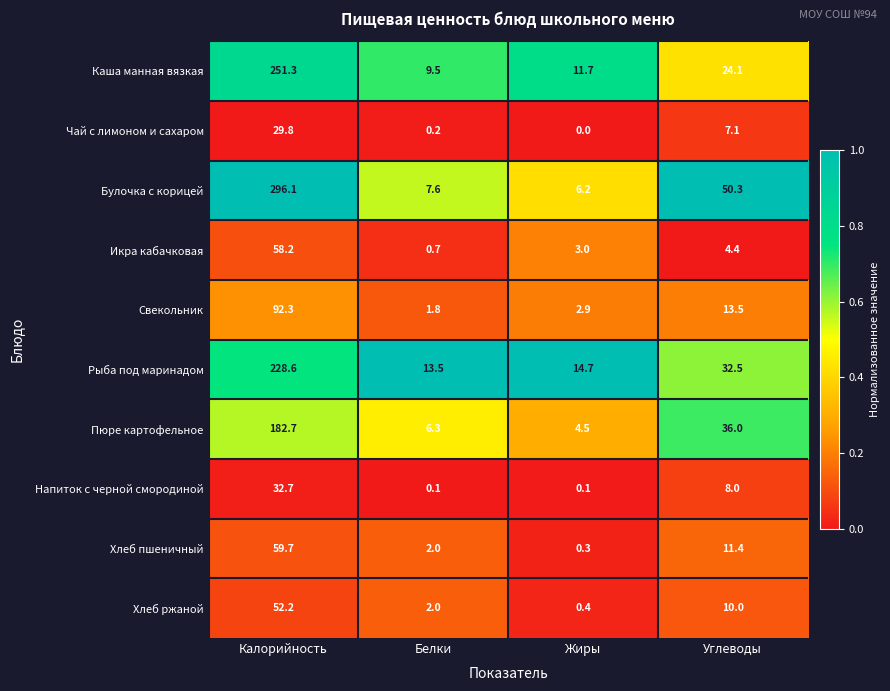

What is the difference between the highest and lowest values at Жиры?

14.7